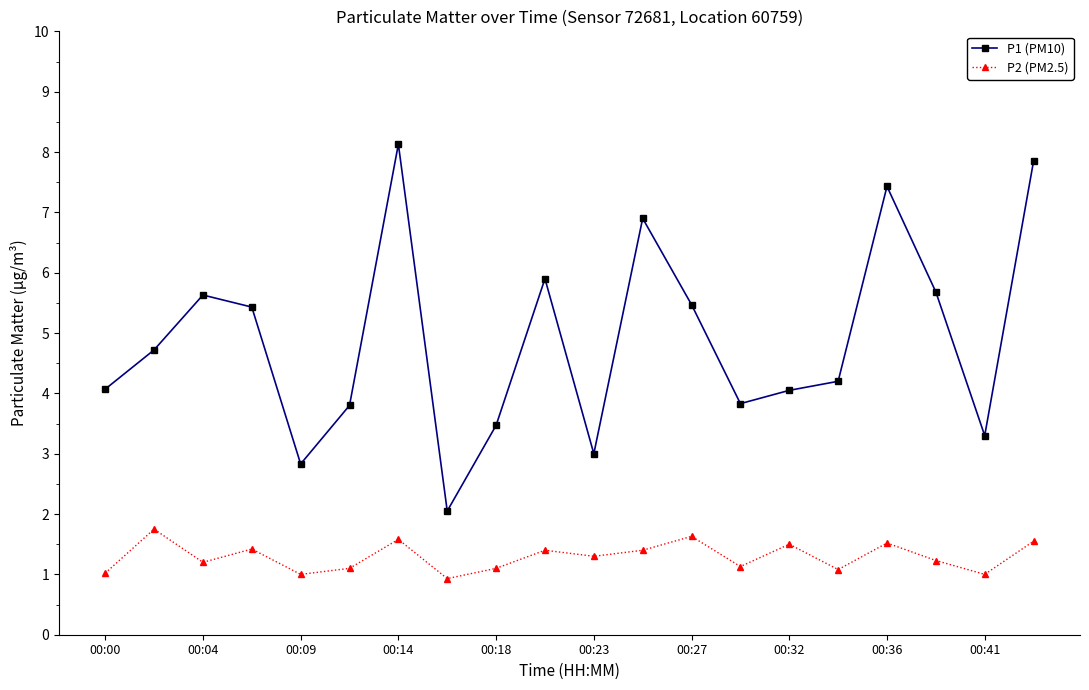

What is the smallest value displayed?

0.9